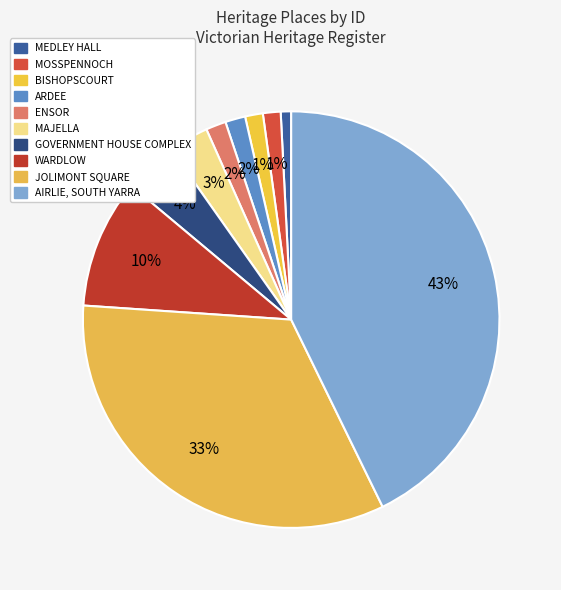

What portion of the pie excludes BISHOPSCOURT?

98.6%